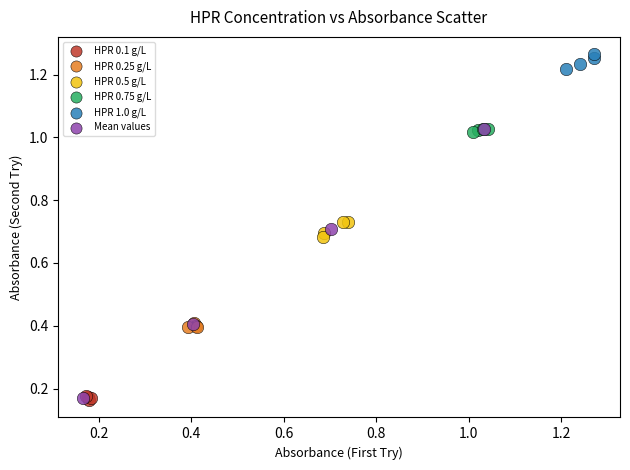

Which series has the largest Y range (max minus min)?

Mean values